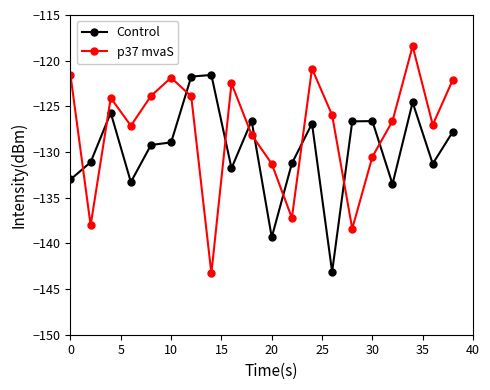

Which series ends up on top after the final intersection of p37 mvaS and Control?

p37 mvaS